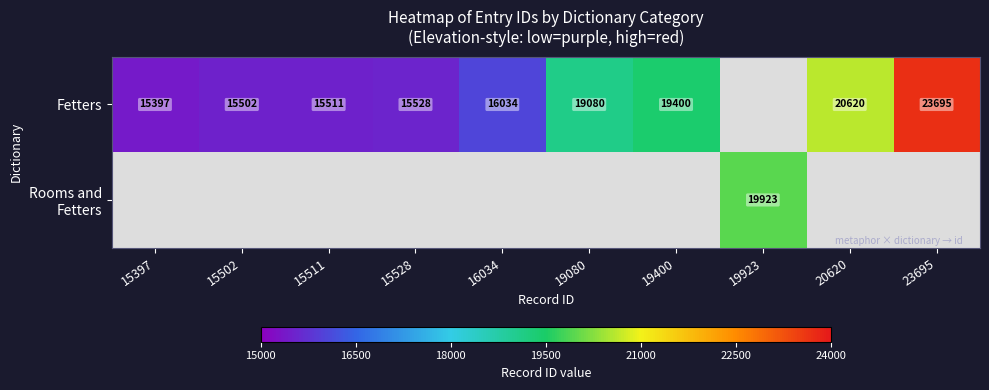

Is it true that Fetters equals 22055 at 15528?

False